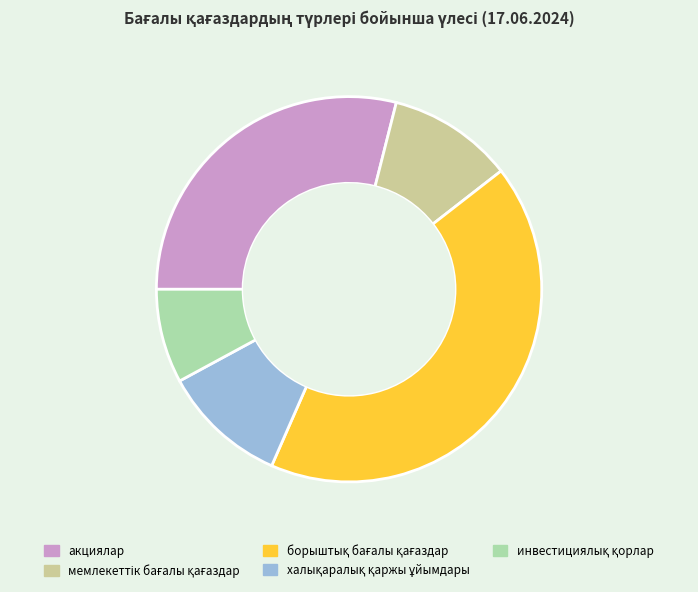

Is it true that акциялар is 29% of the pie?

True